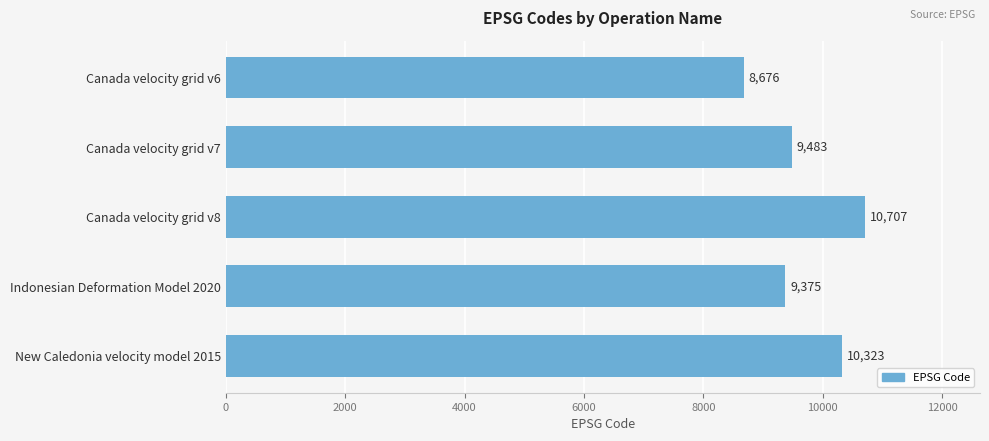

Reading bottom to top, extract all data points from this chart.

New Caledonia velocity model 2015=10323	Indonesian Deformation Model 2020=9375	Canada velocity grid v8=10707	Canada velocity grid v7=9483	Canada velocity grid v6=8676